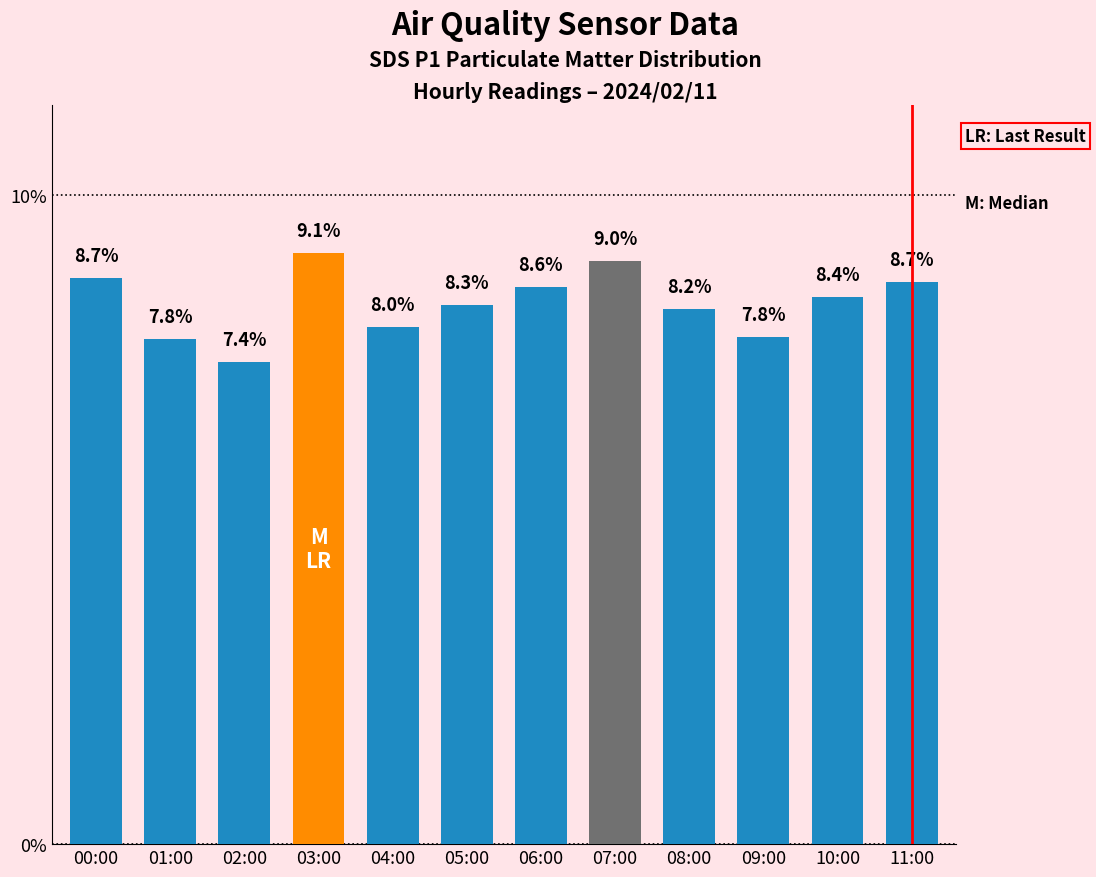

The chart shows a value of 0.1 at 09:00. True or false?

False